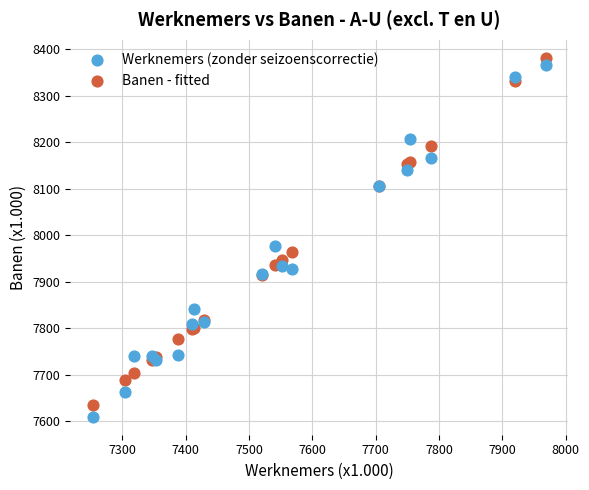

Across all series, what Y value is closest to 7995?

7976.6